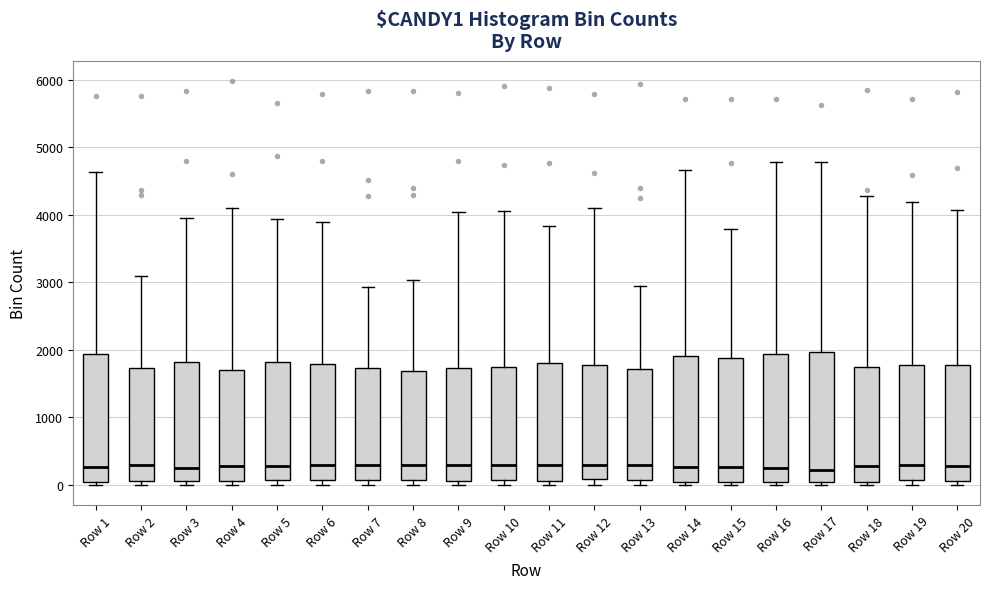

Where does the upper whisker of the box for Row 3 end on the y-axis? The values are not printed on the chart, so give them approximately, as read against the axis.

3900